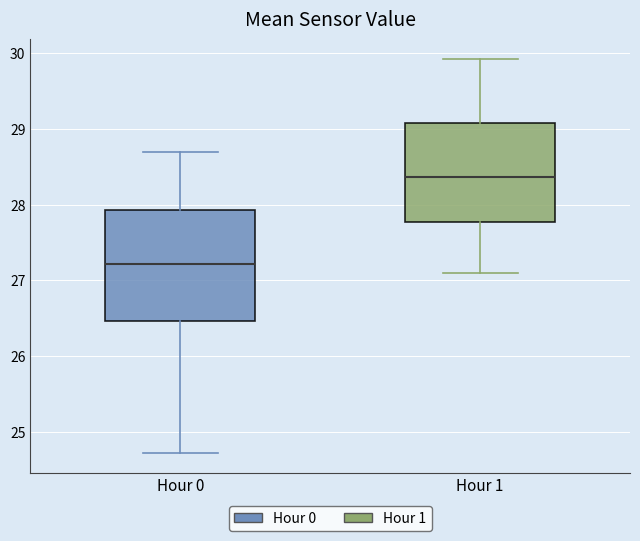

Comparing the boxes themselves (not the whiskers), which one is the tallest?

Hour 0